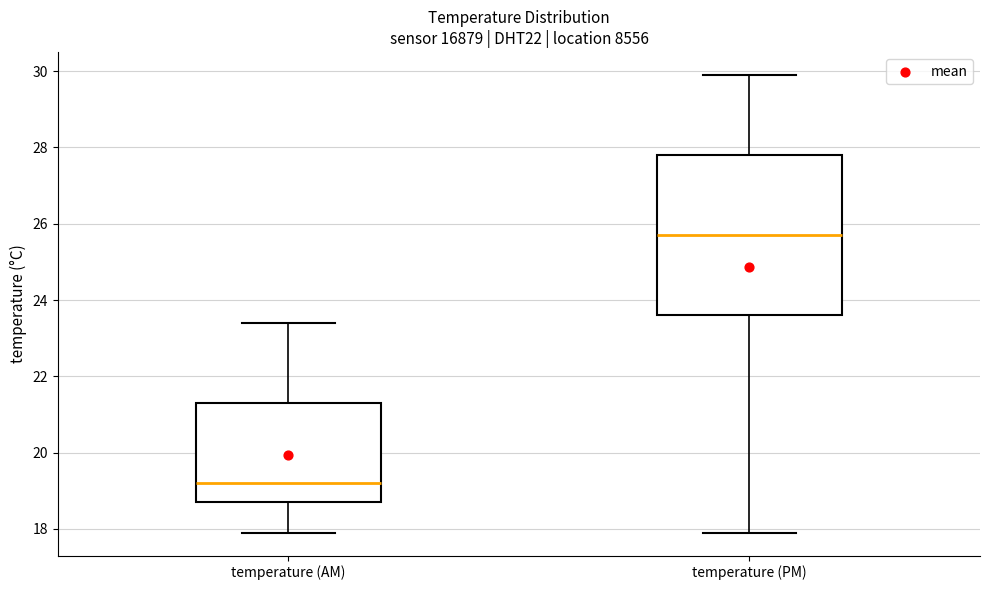

Which box is the tallest, from its lower edge to its upper edge?

temperature (PM)